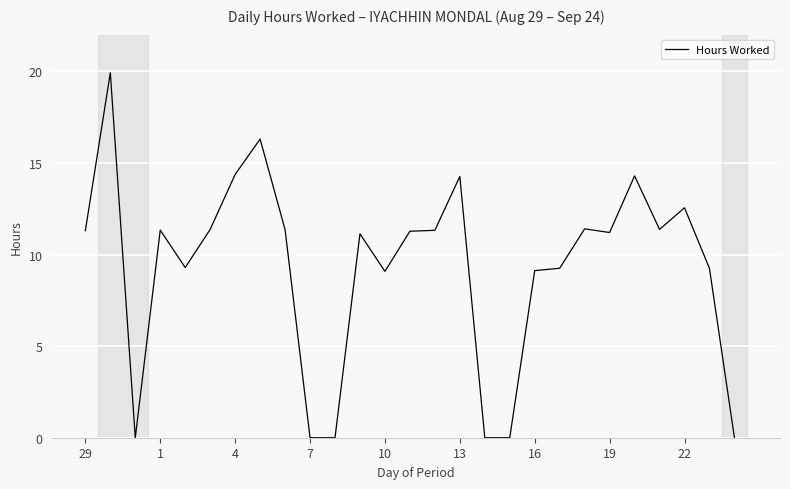

What is the maximum value shown in the chart?

19.9